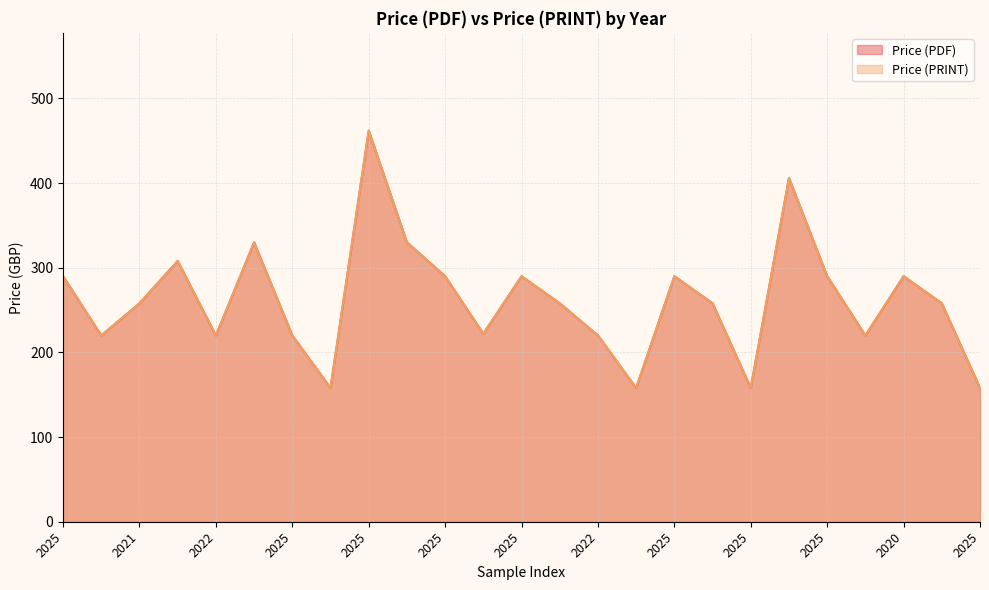

Does the chart have visible grid lines?

Yes